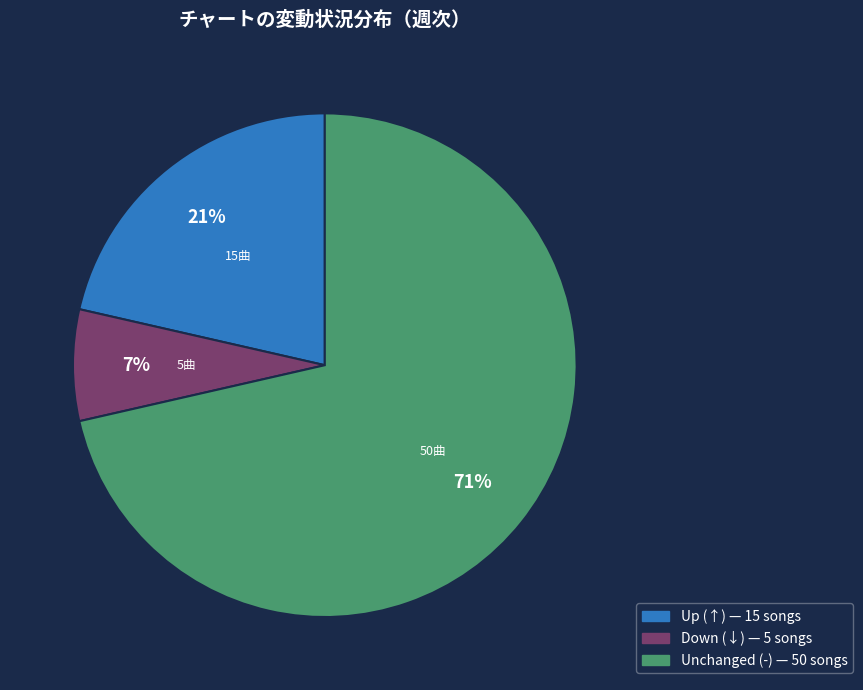

Does any single category account for the majority?

Yes